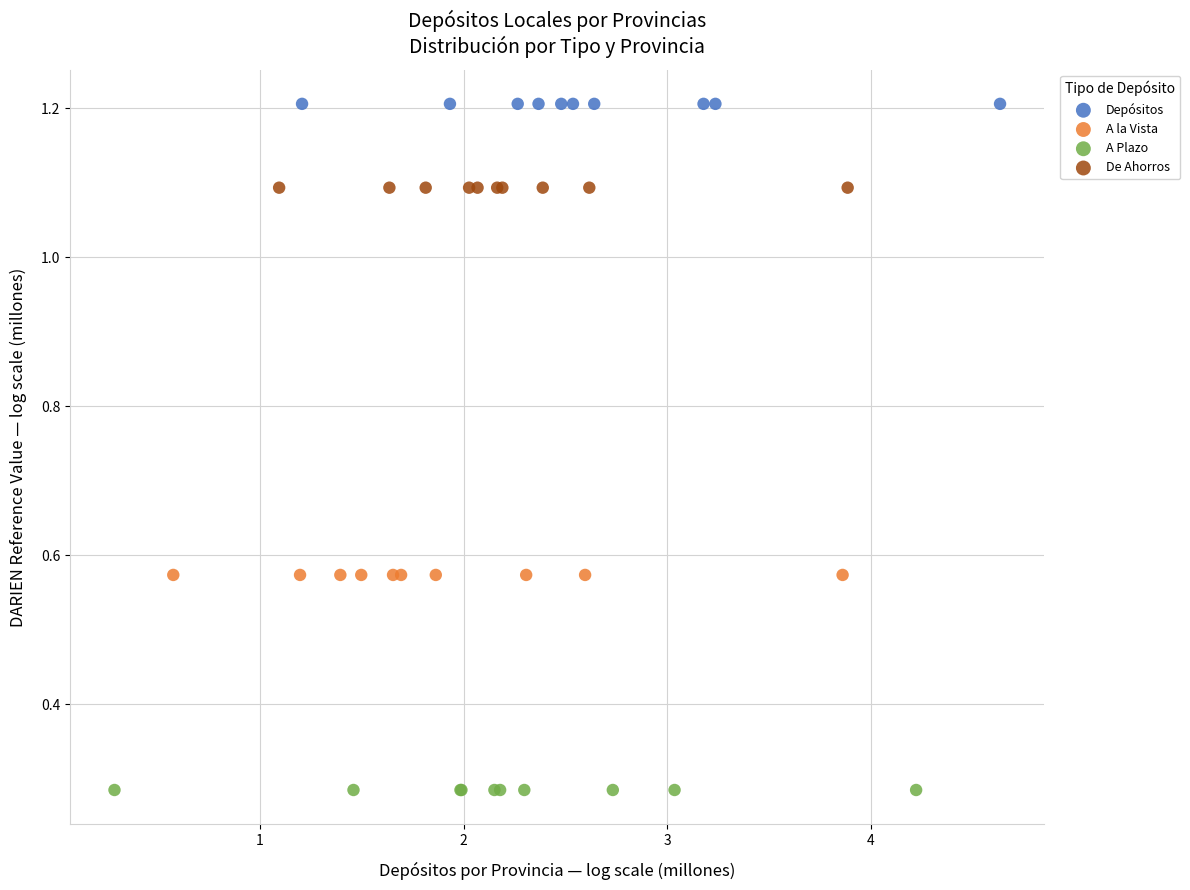

Which series reaches the maximum Y coordinate?

Depósitos